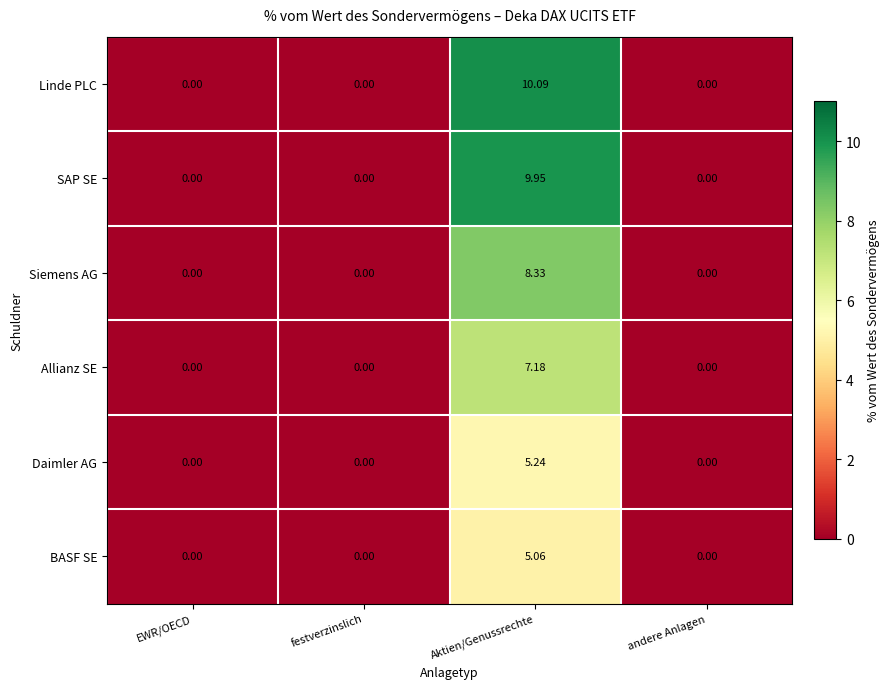

Rank the series by their maximum value, from lowest to highest.

BASF SE, Daimler AG, Allianz SE, Siemens AG, SAP SE, Linde PLC